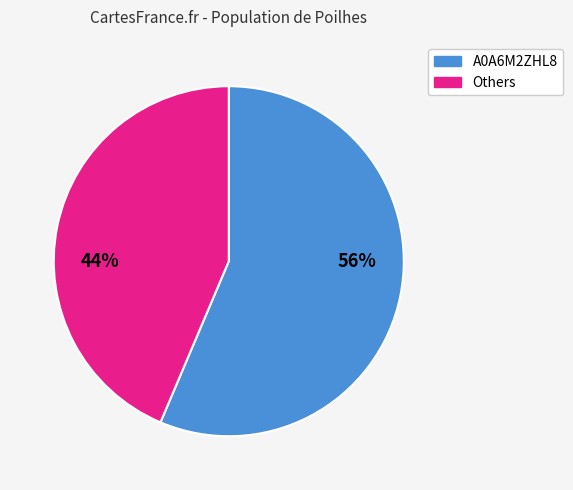

Is there a majority slice in this chart?

Yes